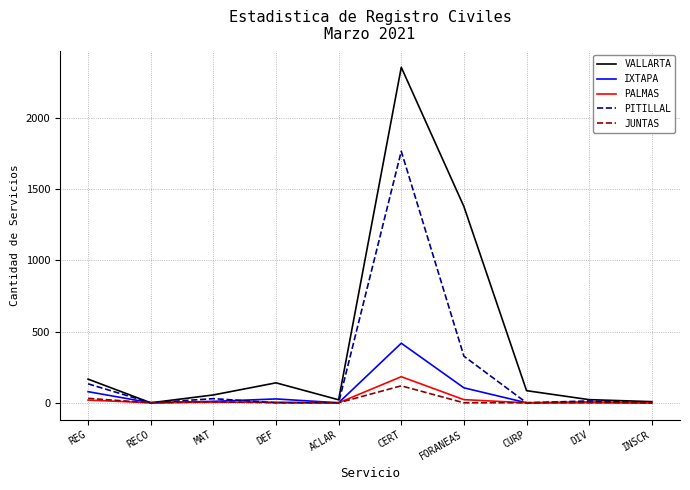

List the series in order of their peak value, lowest first.

JUNTAS, PALMAS, IXTAPA, PITILLAL, VALLARTA